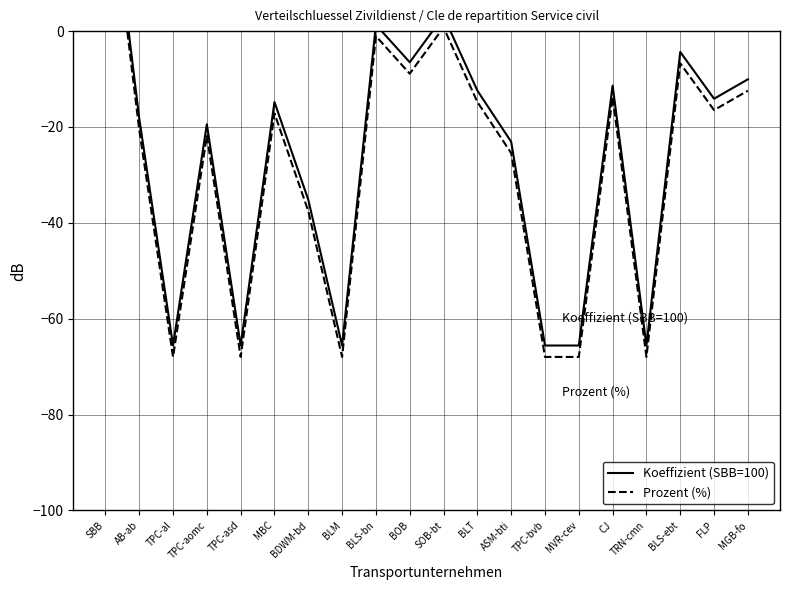

Where is Koeffizient (SBB=100) nearest to the value -12?

BLT